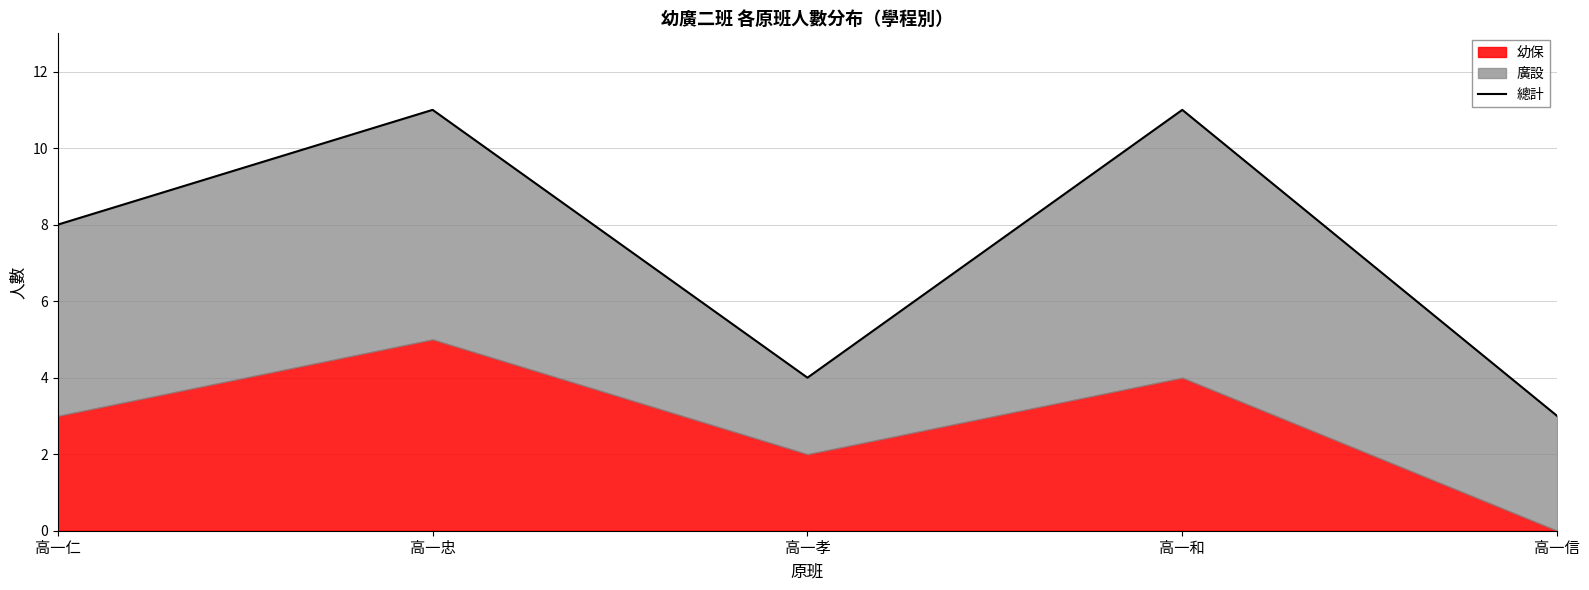

How many interior local valleys (lower than both neighbors) does the data have?

1